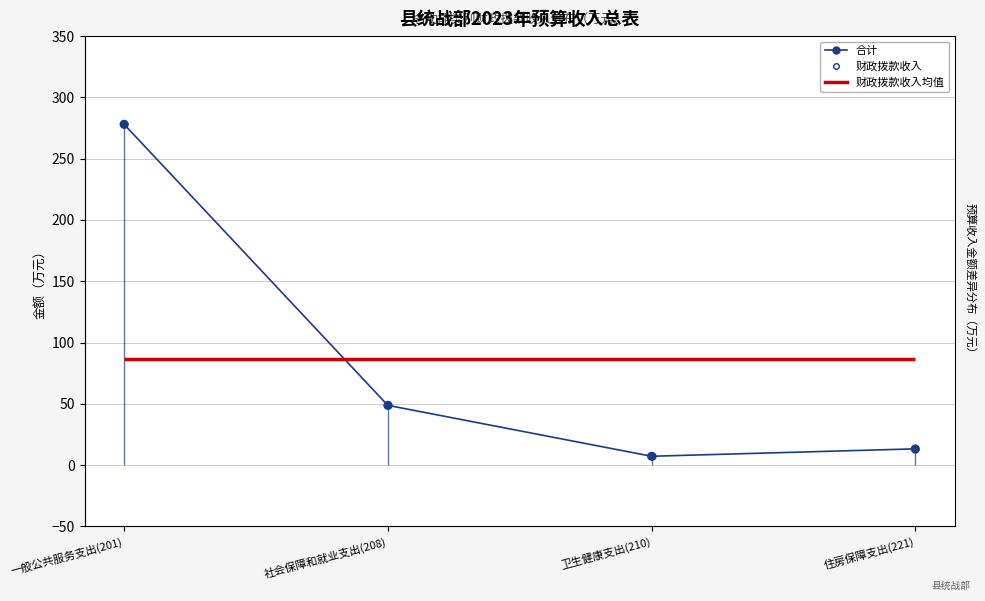

Which series contains the lowest Y value?

合计